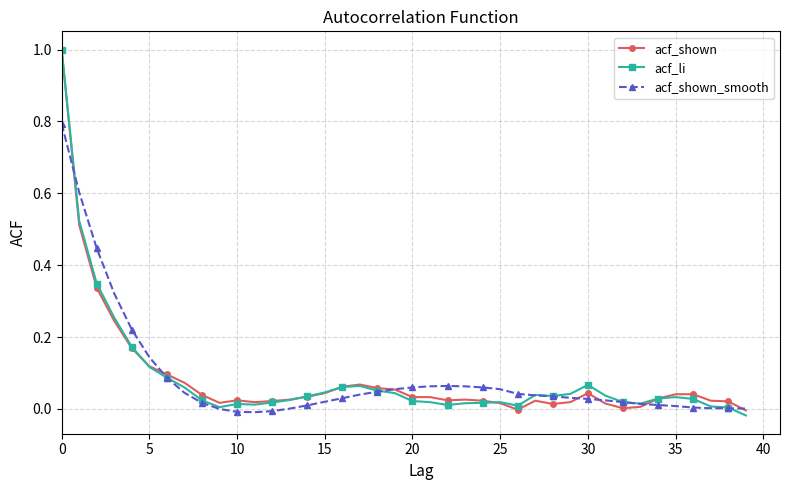

What is the highest value of the acf_li series?

1.0